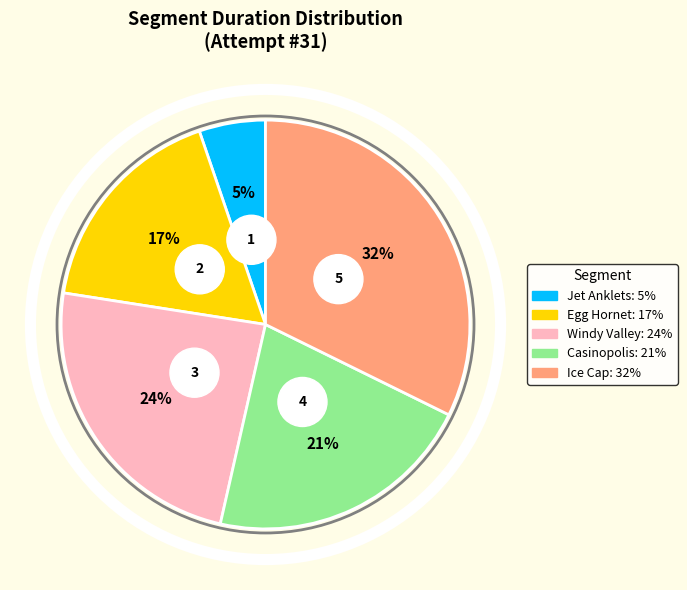

True or false: Ice Cap accounts for 2% of the total.

False